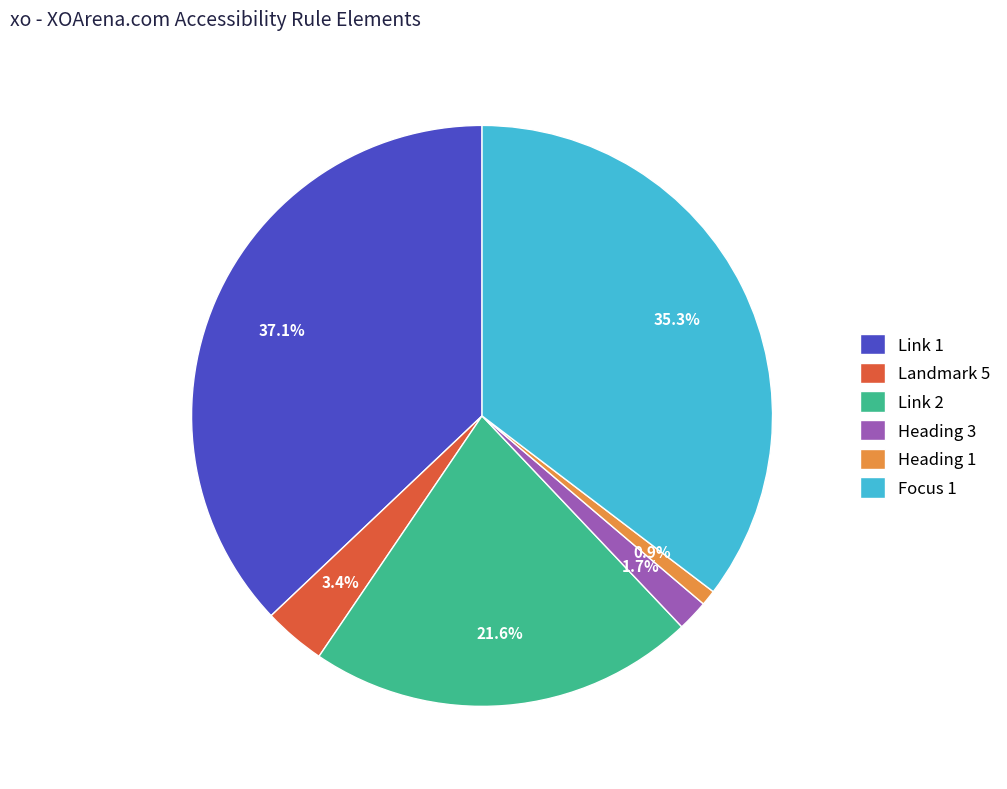

Is it true that Focus 1 is 27% of the pie?

False